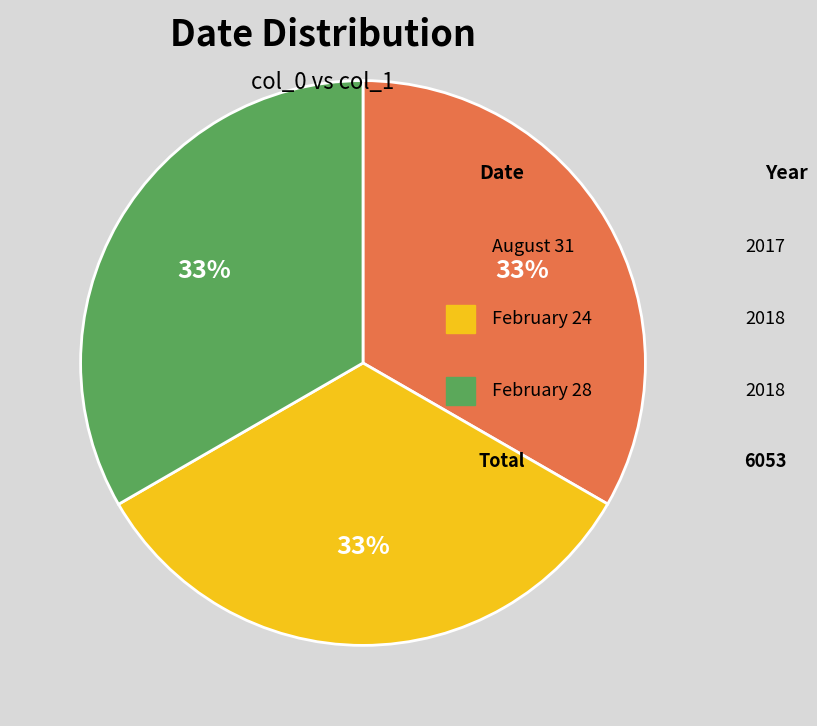

Count the number of slices in the pie.

3